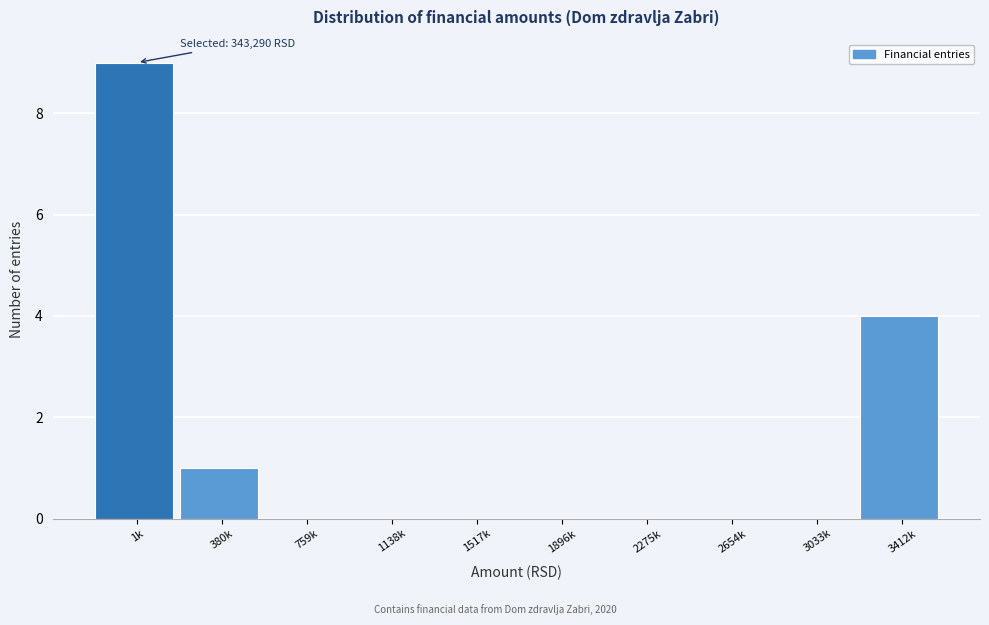

Reading right to left, transcribe all the data shown in this chart.

3412k=4	3033k=0	2654k=0	2275k=0	1896k=0	1517k=0	1138k=0	759k=0	380k=1	1k=9